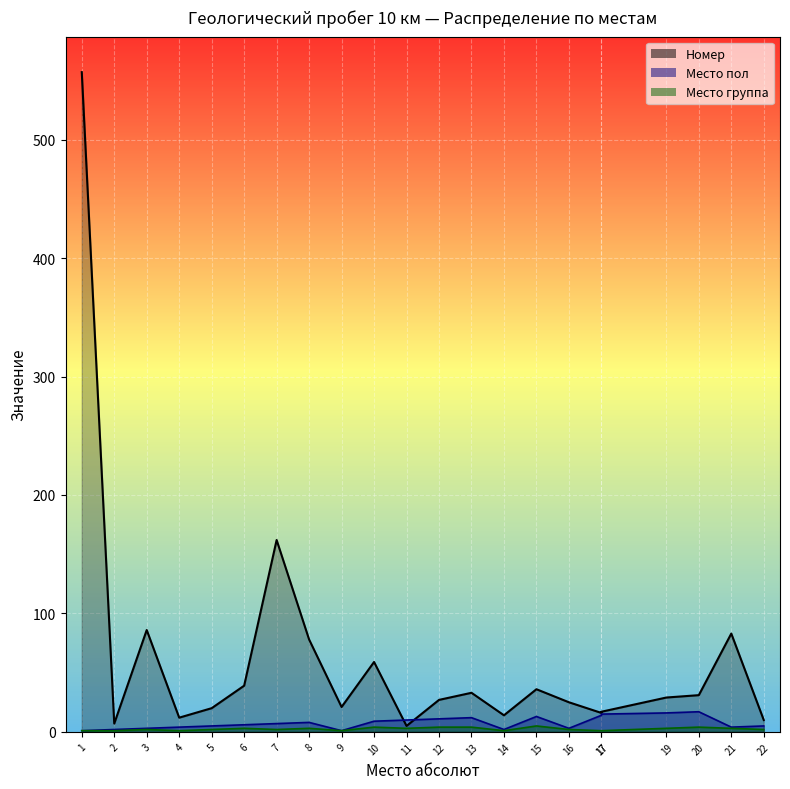

How many interior local peaks does the Место группа series have?

6